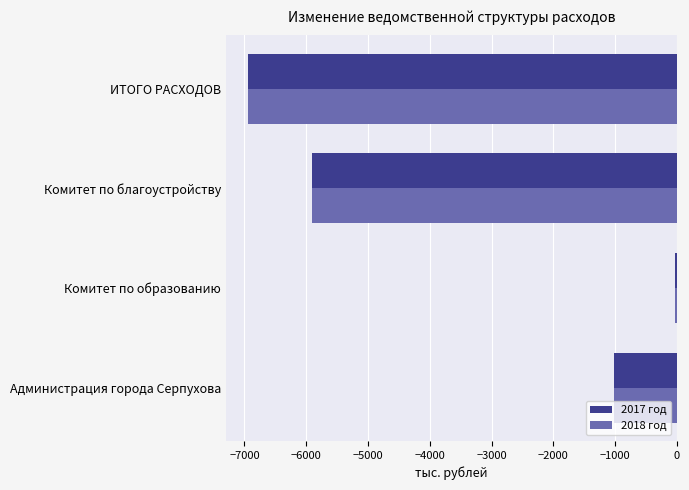

Is the value of 2018 год at Администрация города Серпухова greater than the value of 2017 год at ИТОГО РАСХОДОВ?

Yes